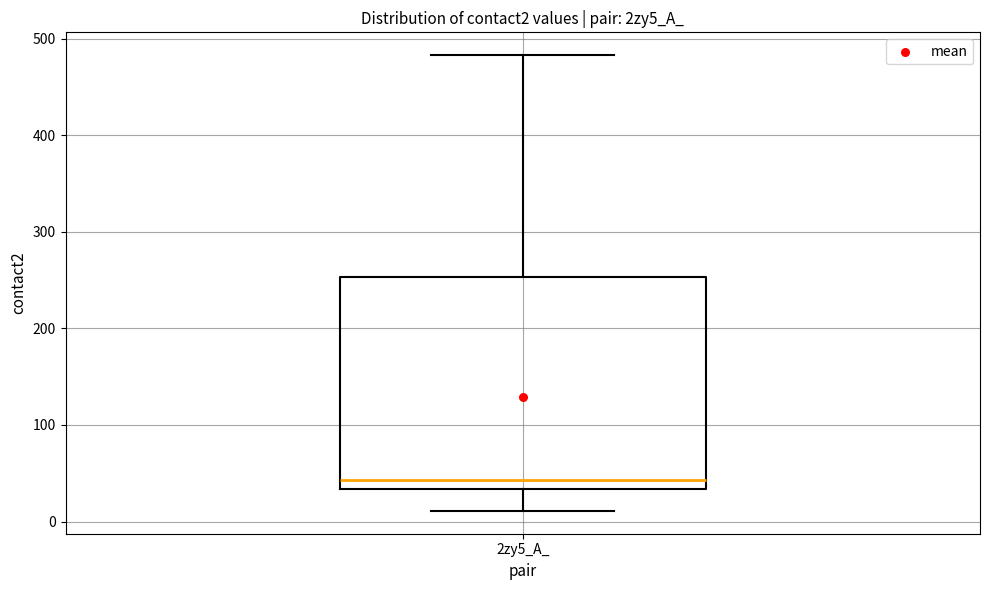

Where is the upper edge of the box for 2zy5_A_ on the y-axis? The values are not printed on the chart, so give them approximately, as read against the axis.

250